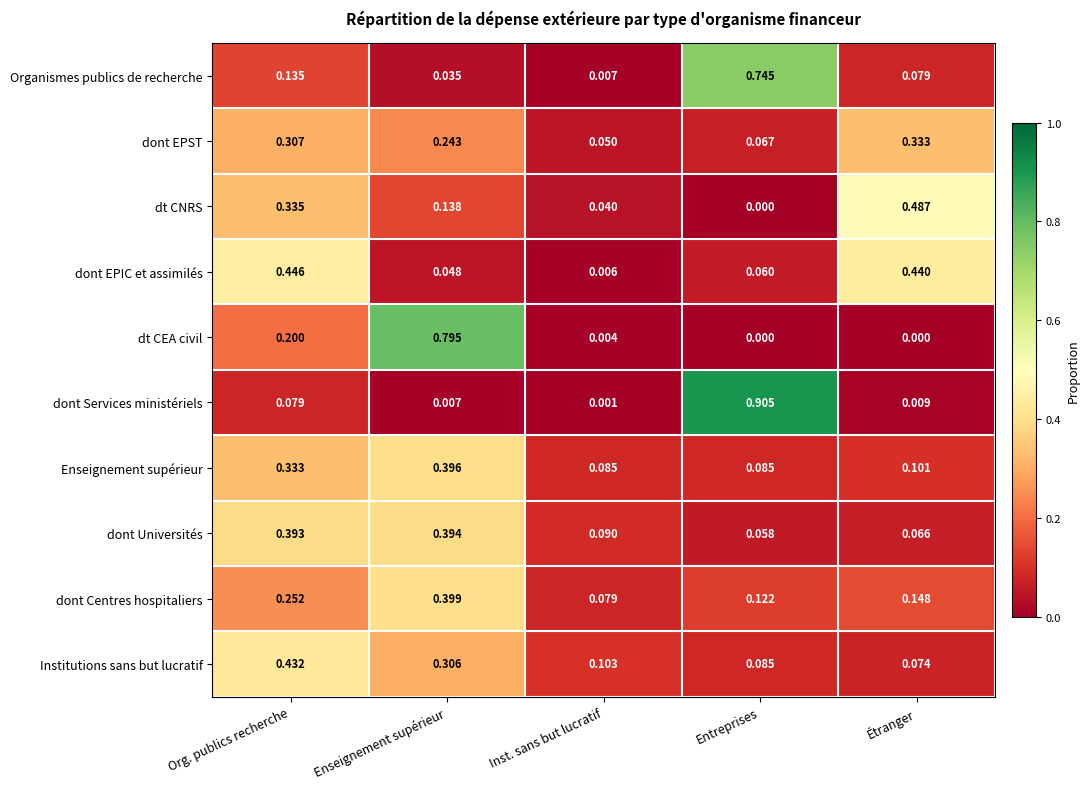

At Étranger, list the series in order from smallest to largest.

dt CEA civil, dont Services ministériels, dont Universités, Institutions sans but lucratif, Organismes publics de recherche, Enseignement supérieur, dont Centres hospitaliers, dont EPST, dont EPIC et assimilés, dt CNRS